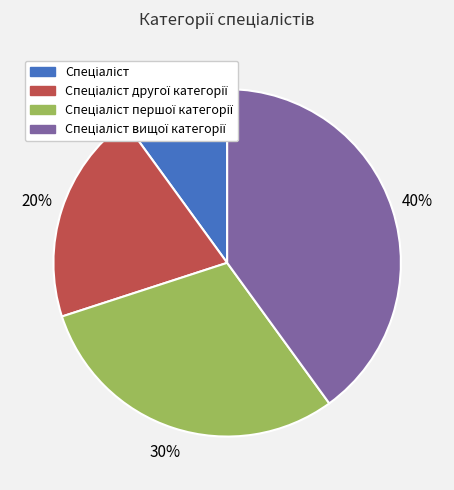

Is there a majority slice in this chart?

No